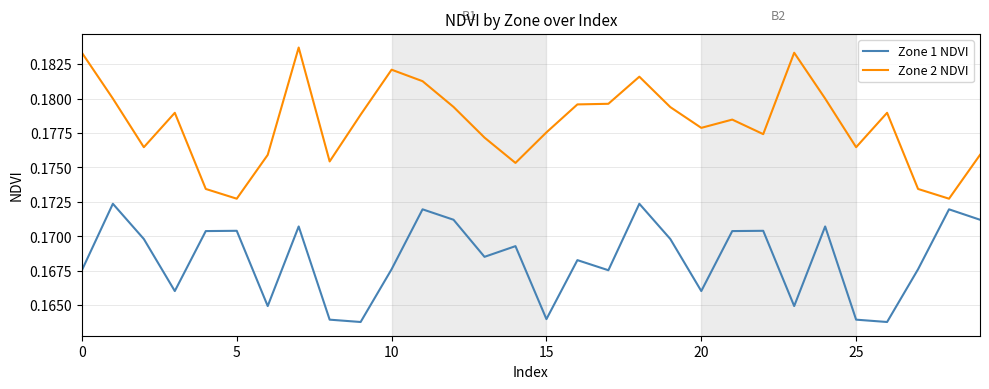

Which series has the largest total across all categories?

Zone 2 NDVI